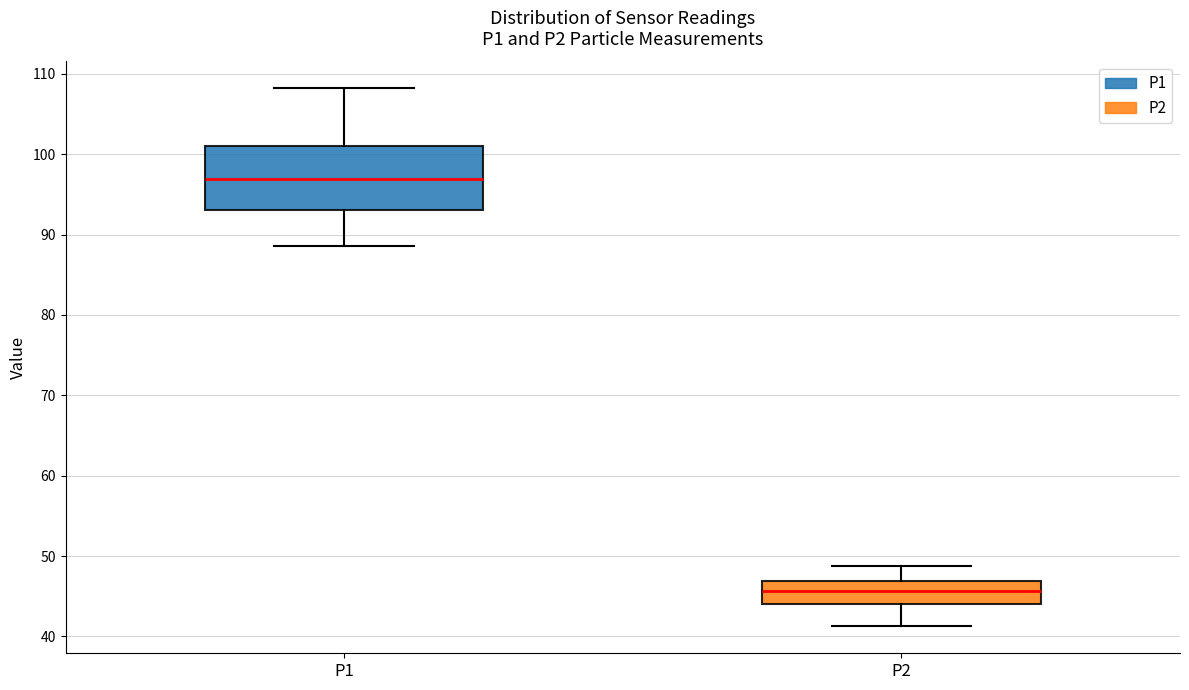

Reading left to right, transcribe this box plot: for each box, give where its median line is, the range the box spans, and where its two whiskers end, as read against the y-axis. The values are not printed on the chart, so give them approximately, as read against the axis.

P1: median 97, box 93 to 101, whiskers 89 to 108
P2: median 46, box 44 to 47, whiskers 41 to 49